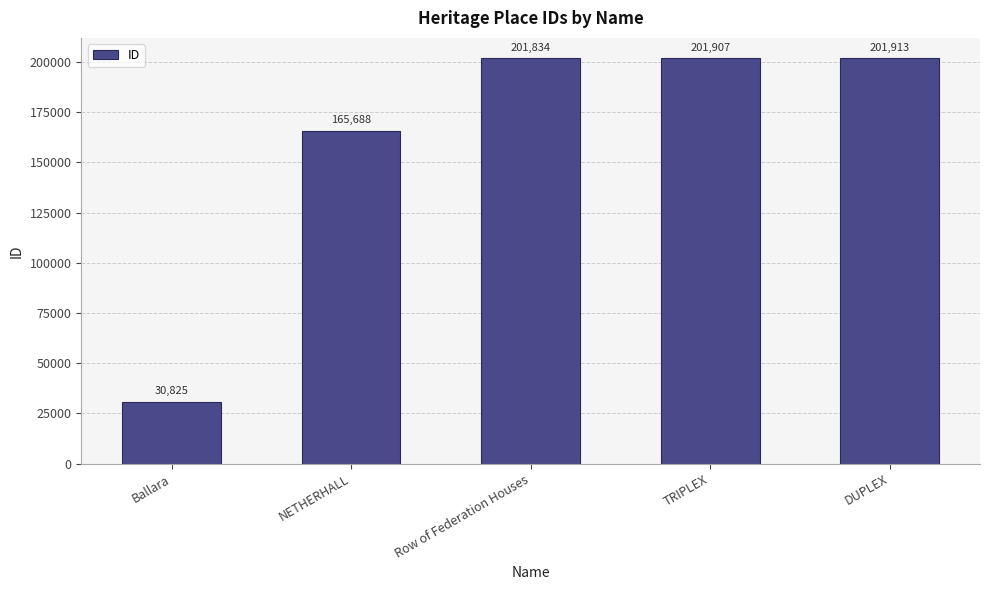

Is it true that the value at Row of Federation Houses is 121254?

False